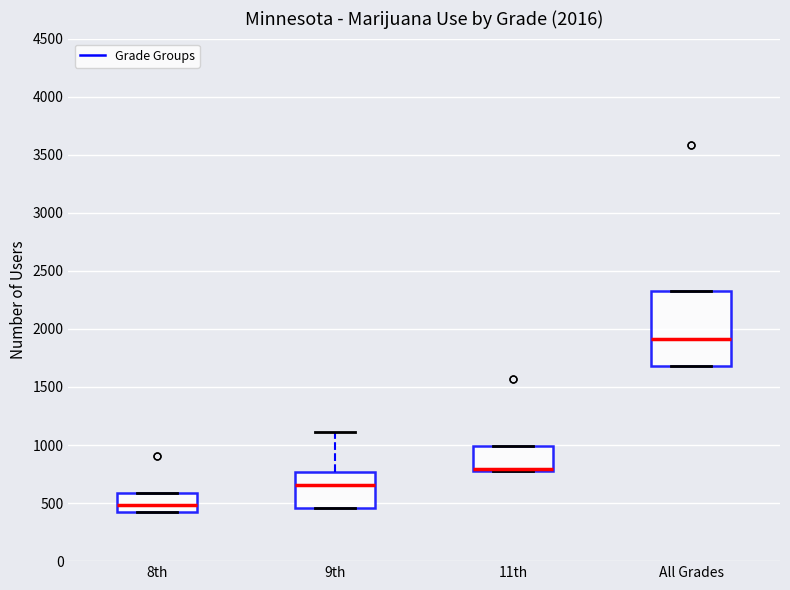

Which box has the lowest median line?

8th